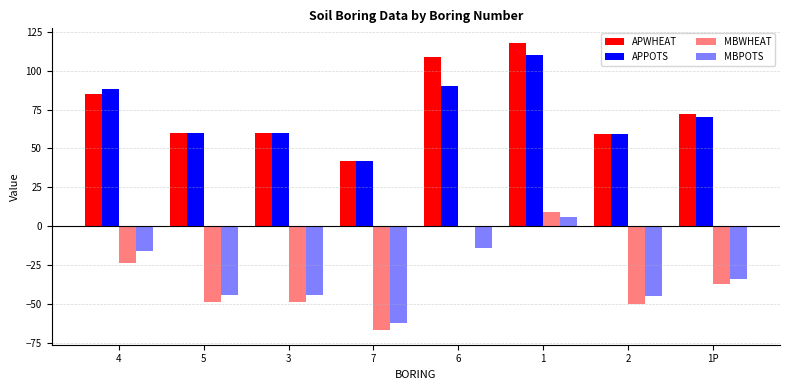

Are the bars horizontal?

No